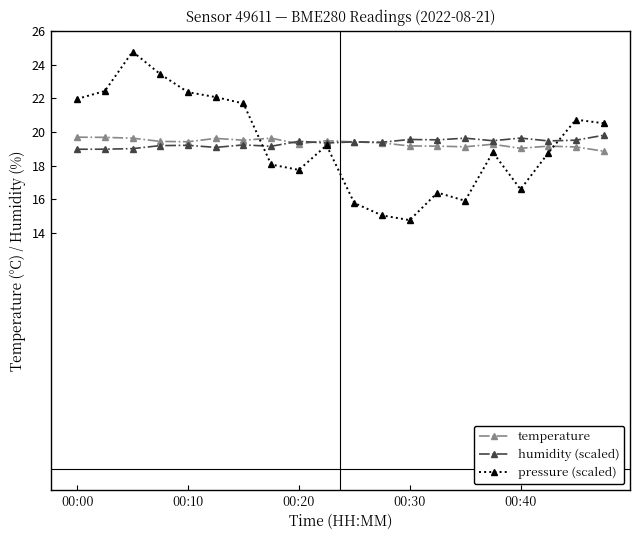

After their last crossing, which series has the higher values: temperature or pressure (scaled)?

pressure (scaled)